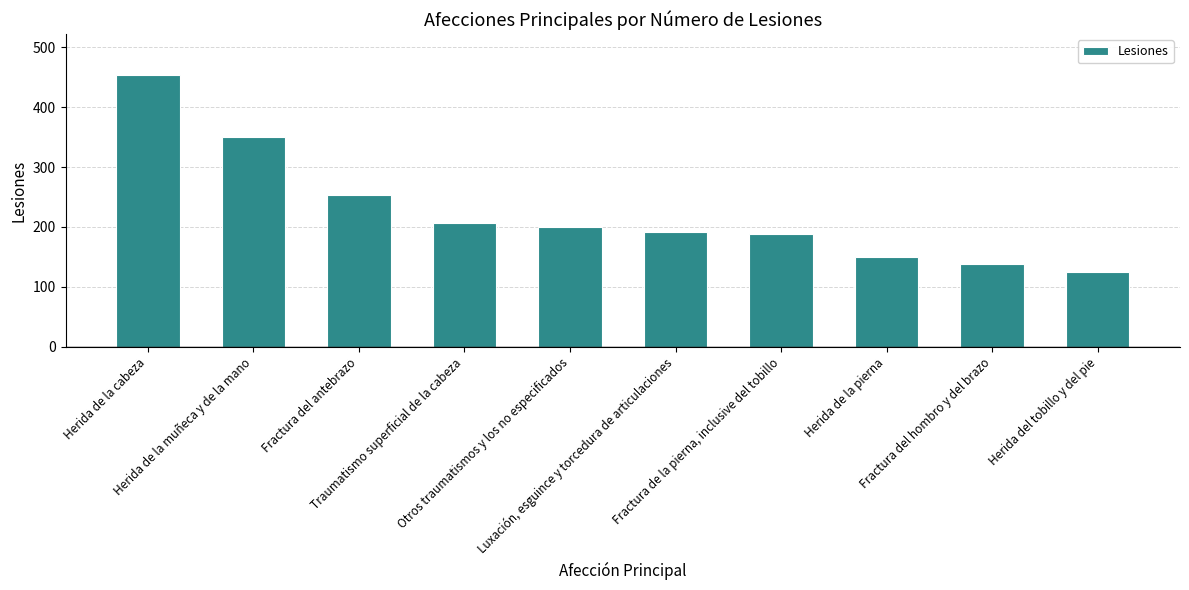

What position from the right is Herida de la pierna?

3